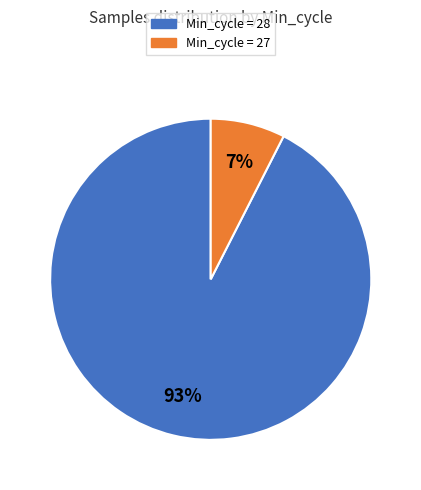

Count the number of slices in the pie.

2